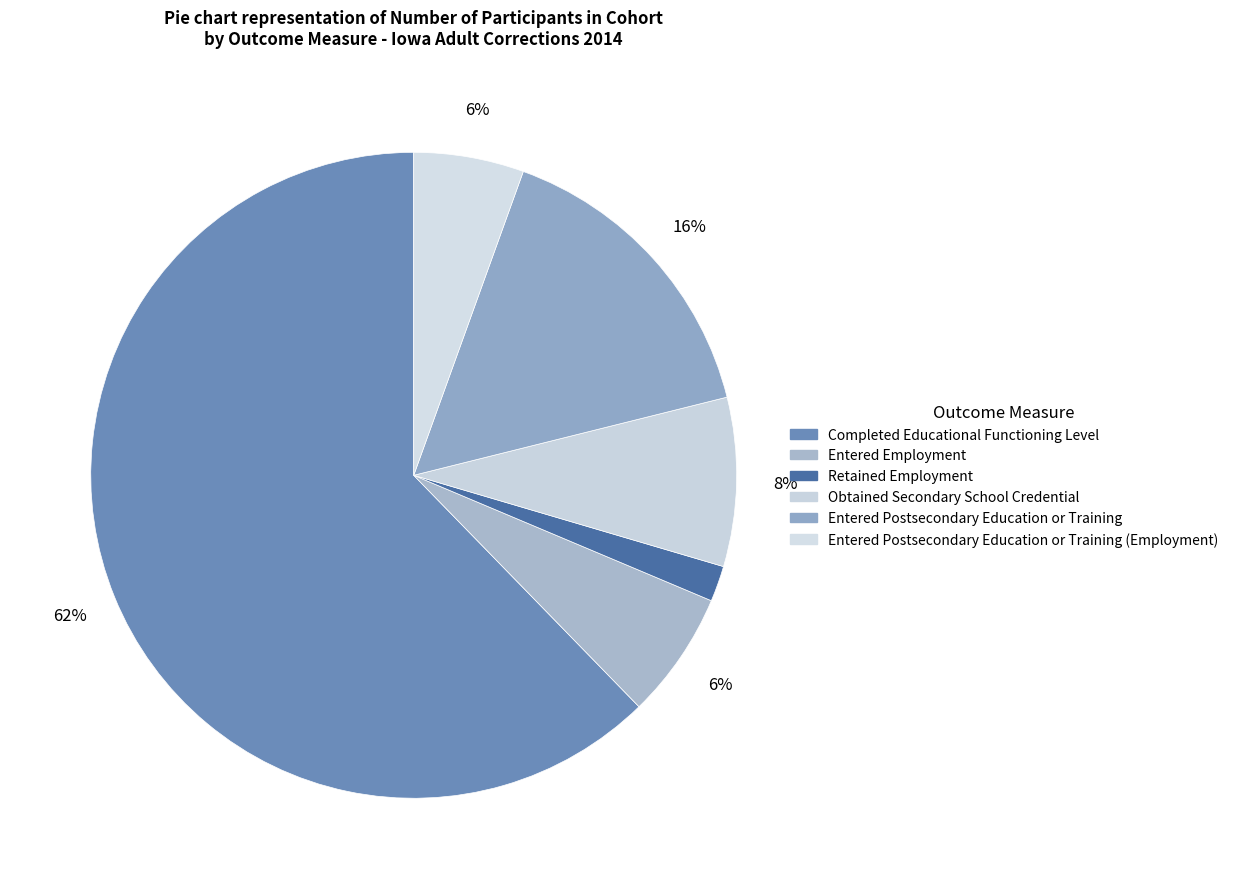

Rank the categories by value from highest to lowest.

Completed Educational Functioning Level, Entered Postsecondary Education or Training, Obtained Secondary School Credential, Entered Employment, Entered Postsecondary Education or Training (Employment), Retained Employment